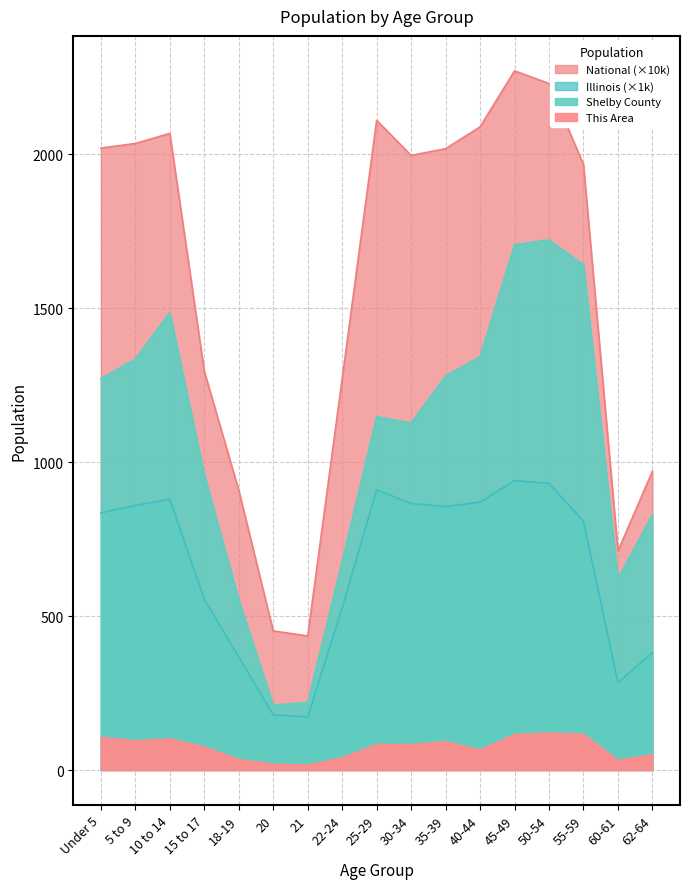

At how many categories does at least one series exceed 1407?

10